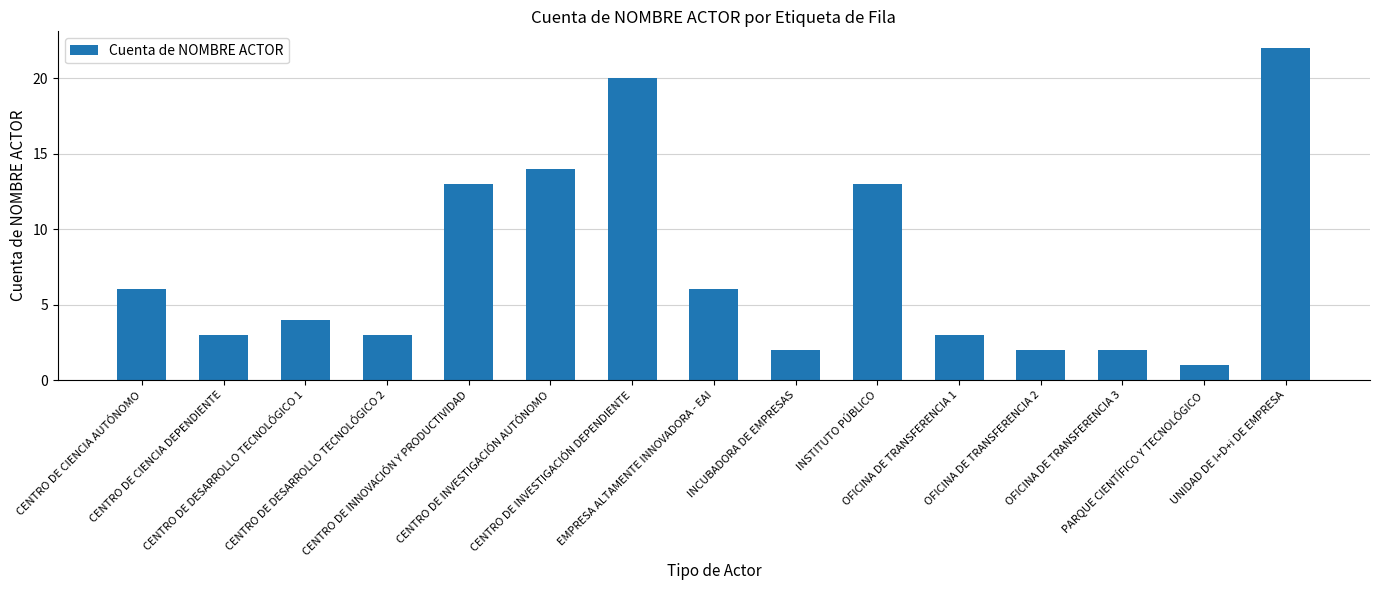

Reading right to left, list all the values displayed in this chart.

UNIDAD DE I+D+i DE EMPRESA=22	PARQUE CIENTÍFICO Y TECNOLÓGICO=1	OFICINA DE TRANSFERENCIA 3=2	OFICINA DE TRANSFERENCIA 2=2	OFICINA DE TRANSFERENCIA 1=3	INSTITUTO PÚBLICO=13	INCUBADORA DE EMPRESAS=2	EMPRESA ALTAMENTE INNOVADORA - EAI=6	CENTRO DE INVESTIGACIÓN DEPENDIENTE=20	CENTRO DE INVESTIGACIÓN AUTÓNOMO=14	CENTRO DE INNOVACIÓN Y PRODUCTIVIDAD=13	CENTRO DE DESARROLLO TECNOLÓGICO 2=3	CENTRO DE DESARROLLO TECNOLÓGICO 1=4	CENTRO DE CIENCIA DEPENDIENTE=3	CENTRO DE CIENCIA AUTÓNOMO=6